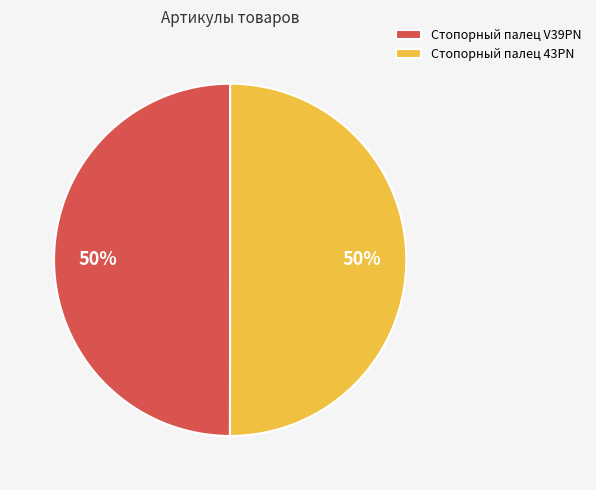

The Стопорный палец 43PN slice represents 50% of the pie. True or false?

True